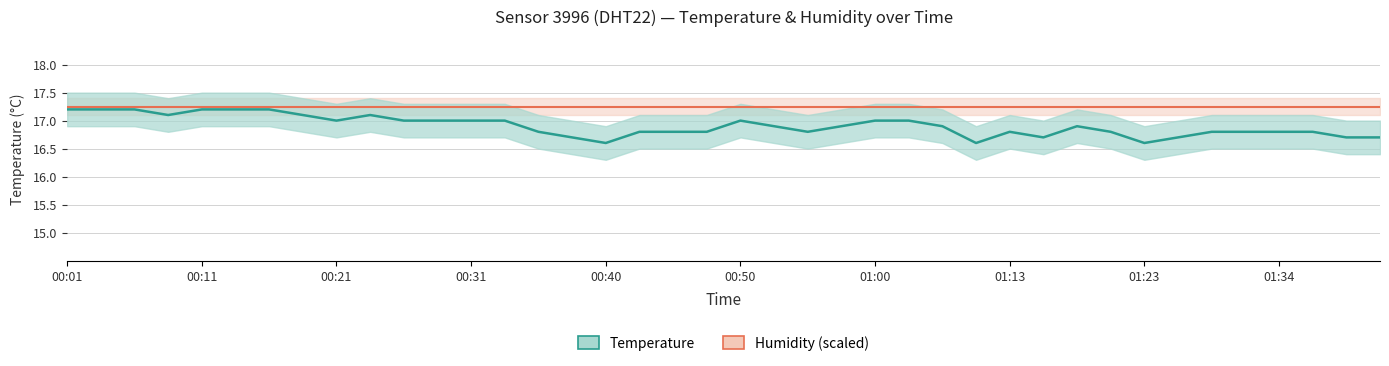

Which series has the largest total across all categories?

Humidity (scaled)